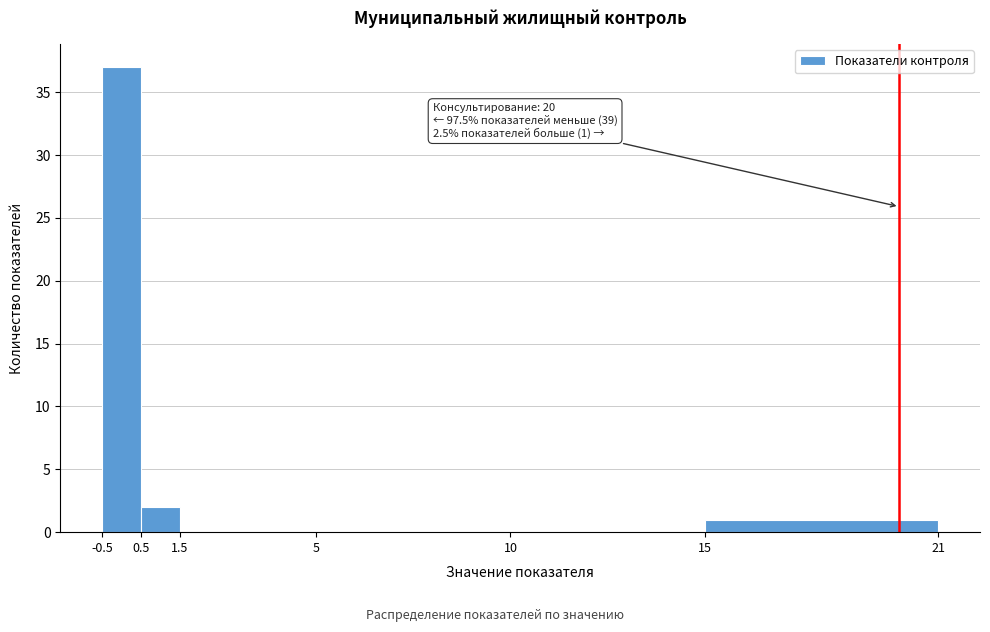

Which range on the x-axis has the tallest bar?

-0.5 to 0.5